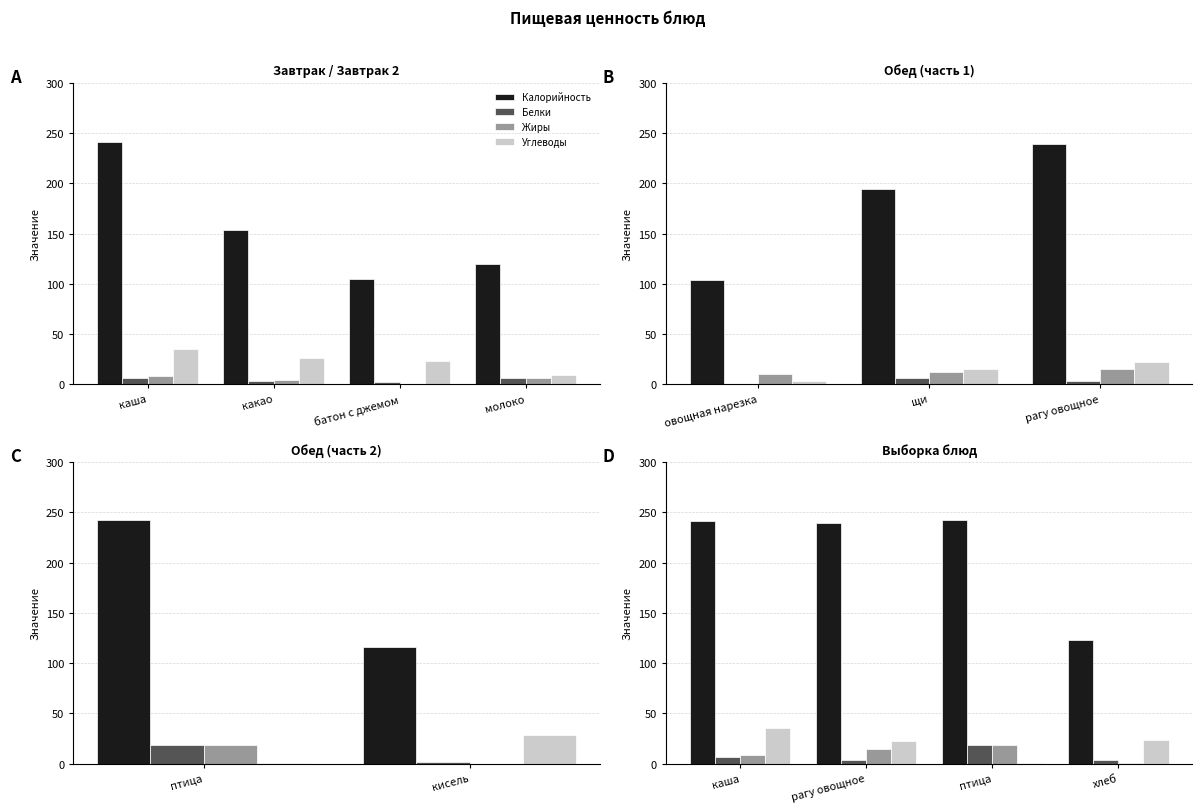

The value of Белки at птица is 4.6. True or false?

False